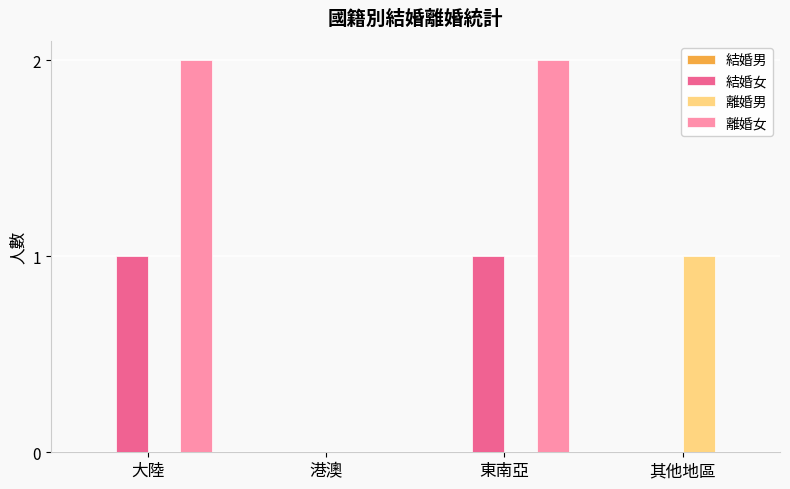

True or false: 結婚女 has a value of 0 at 東南亞.

False